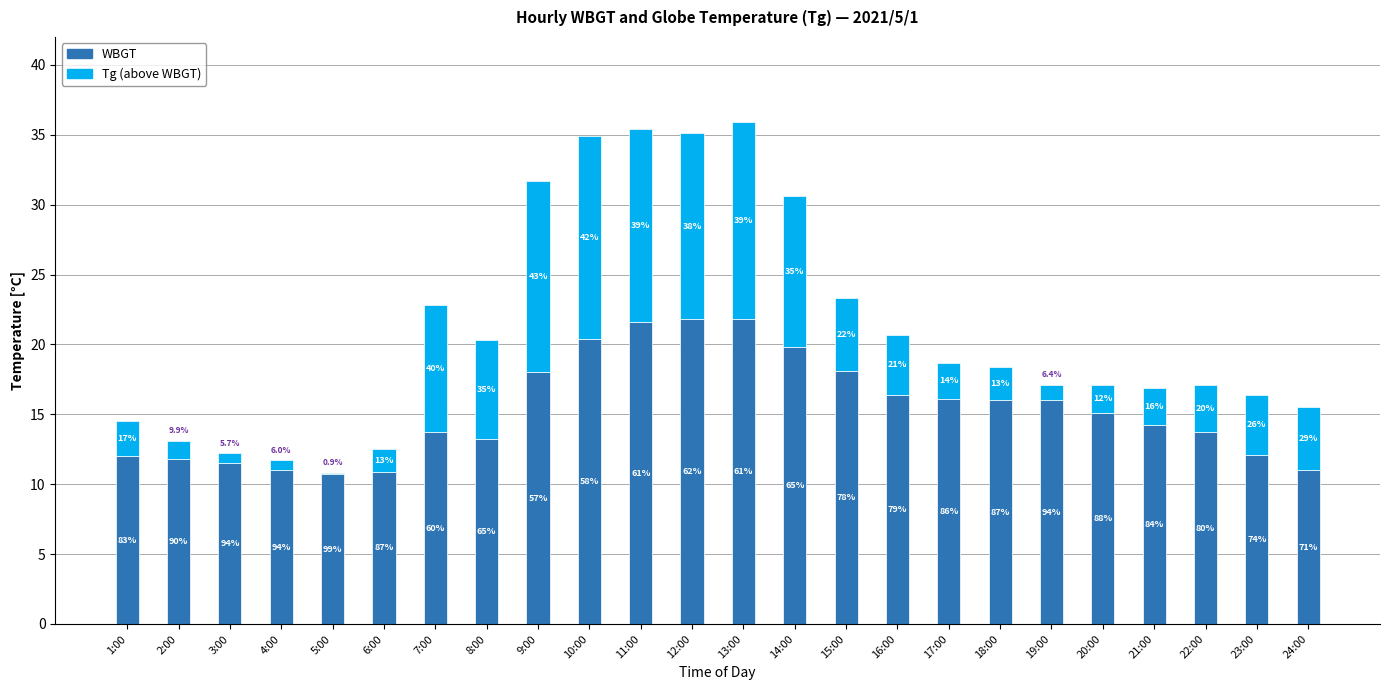

Between 1:00 and 17:00, which series saw the biggest shift?

WBGT